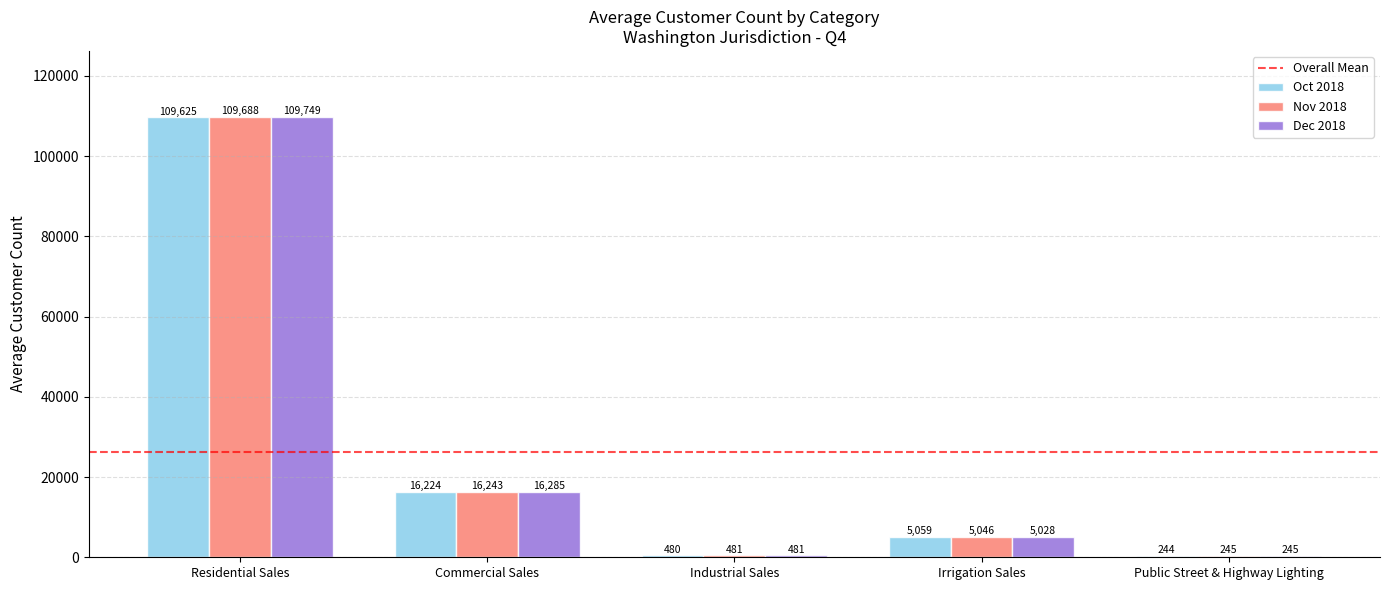

The value of Nov 2018 at Residential Sales is 109688. True or false?

True